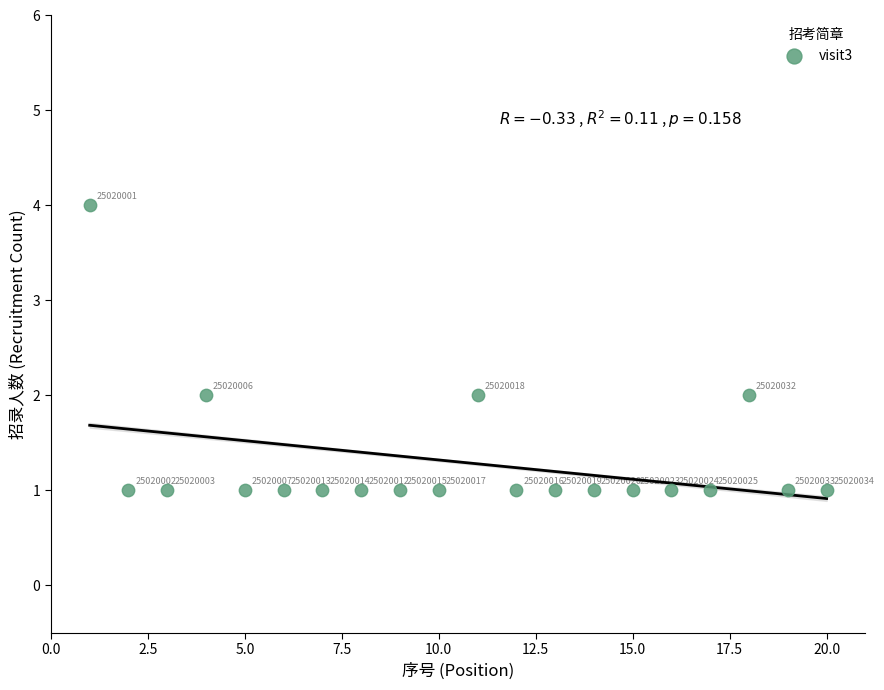

What is the range of X values (max minus min)?

19